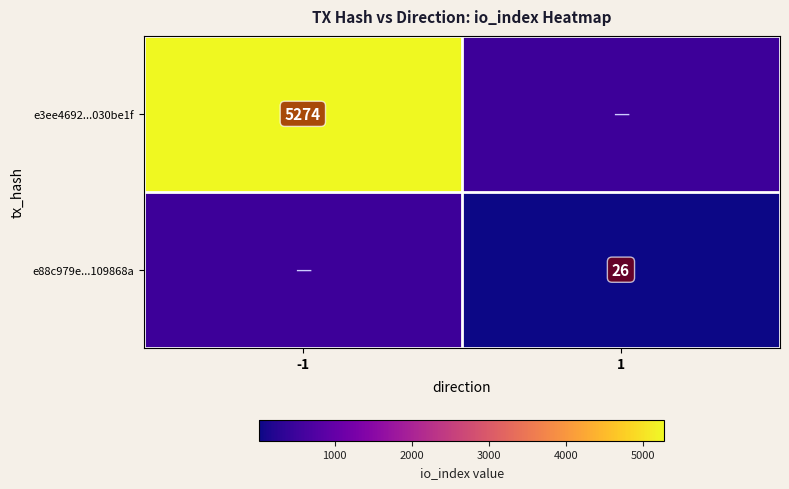

Is the value of e3ee4692...030be1f at -1 greater than the value of e88c979e...109868a at 1?

Yes